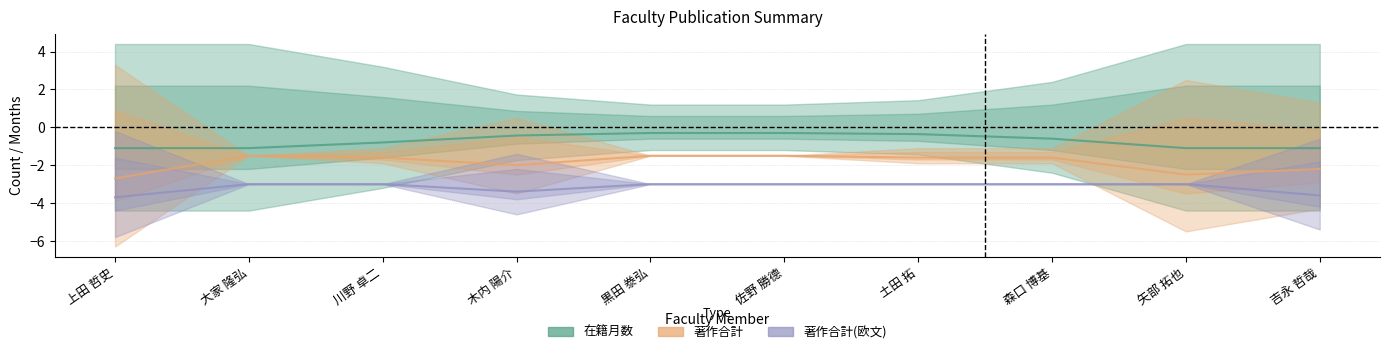

The 在籍月数 series shows -0.3 at 佐野 勝德. True or false?

True